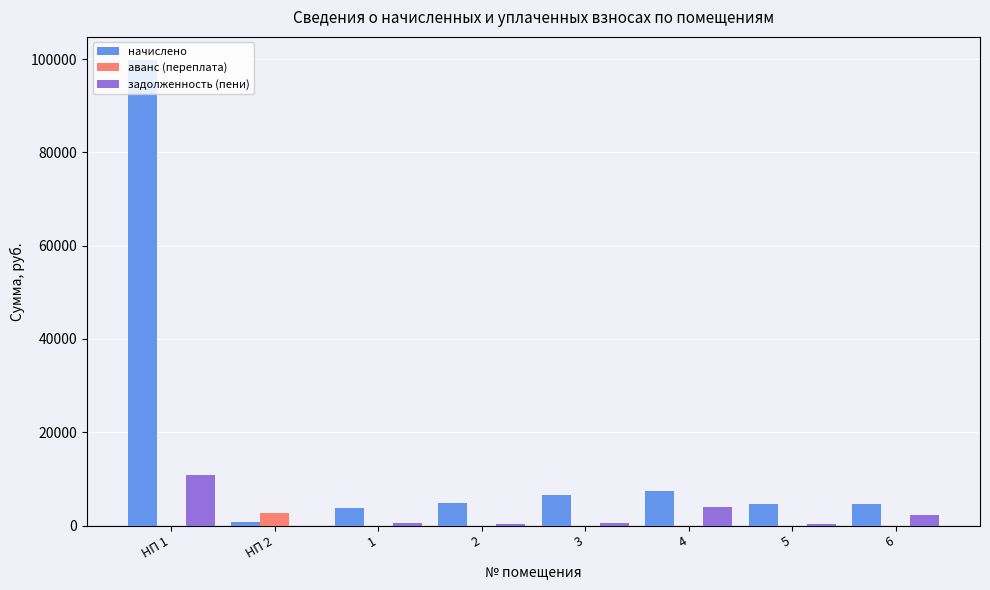

Between НП 1 and 1, which series saw the biggest shift?

начислено